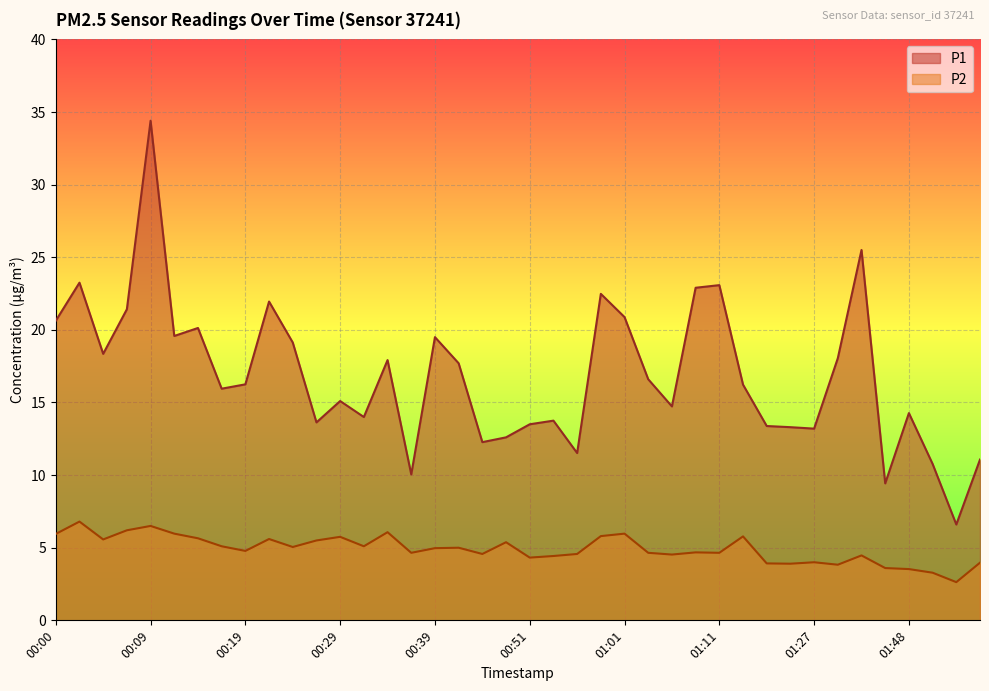

True or false: P1 and P2 cross at least once.

False